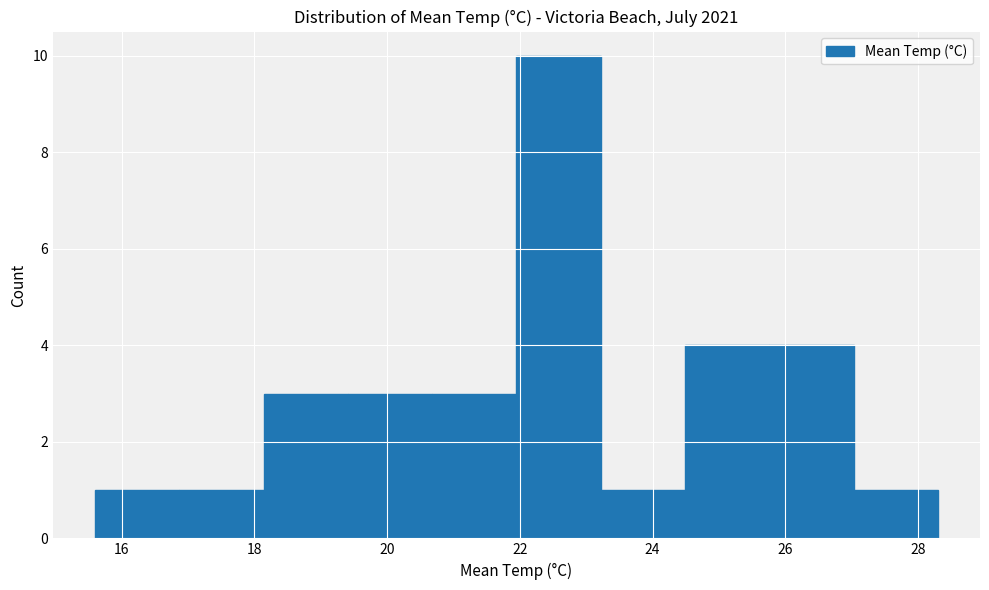

Reading left to right, list every bar in this chart as the range it spans on the x-axis followed by its height. Neither the bar edges nor the heights are printed on the chart, so give them approximately, as read against the axes.

15.6 to 16.8: 1
16.8 to 18.2: 1
18.2 to 19.4: 3
19.4 to 20.6: 3
20.6 to 22.0: 3
22.0 to 23.2: 10
23.2 to 24.4: 1
24.4 to 25.8: 4
25.8 to 27.0: 4
27.0 to 28.4: 1